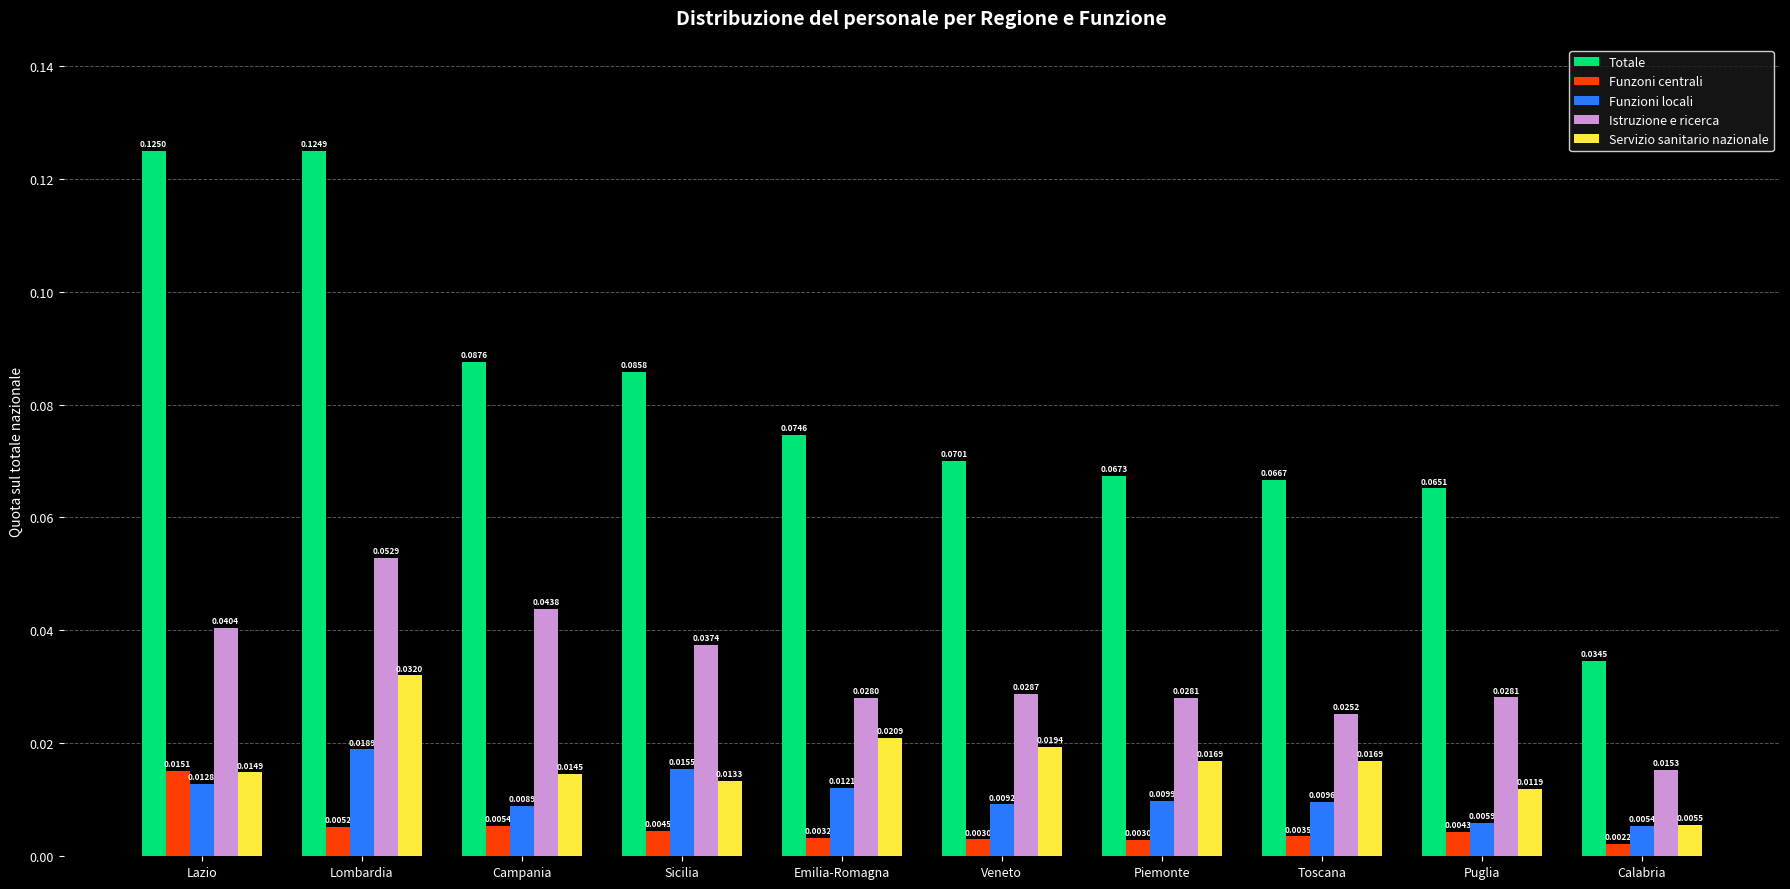

Which series has the largest range (max minus min)?

Totale